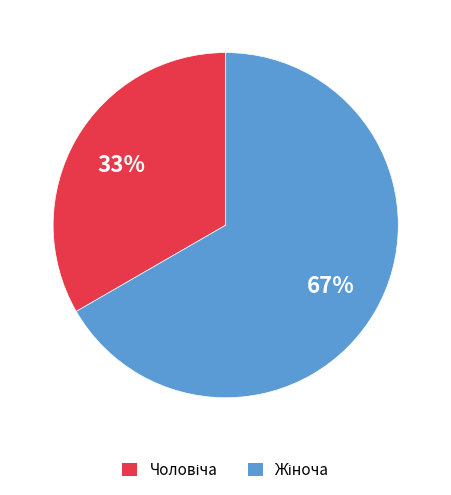

To the nearest percent, what is the average slice percentage?

50%